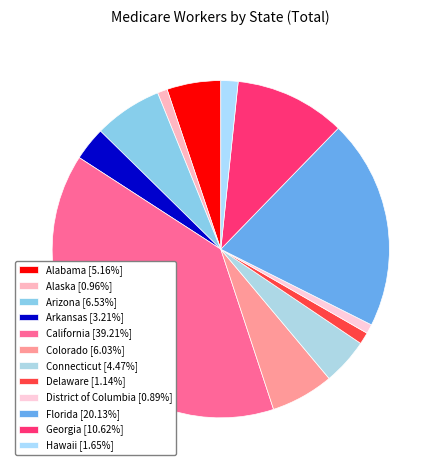

Count the number of slices in the pie.

12